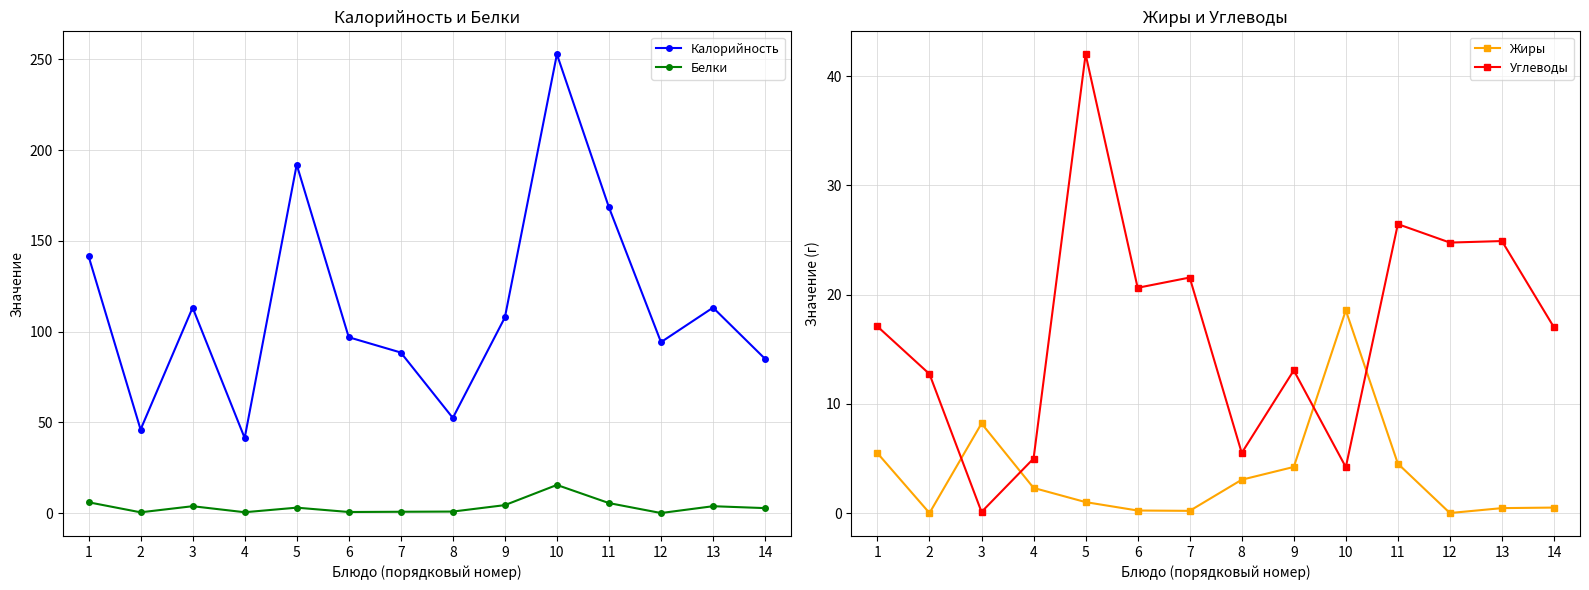

How many data points in Жиры are above 2?

7